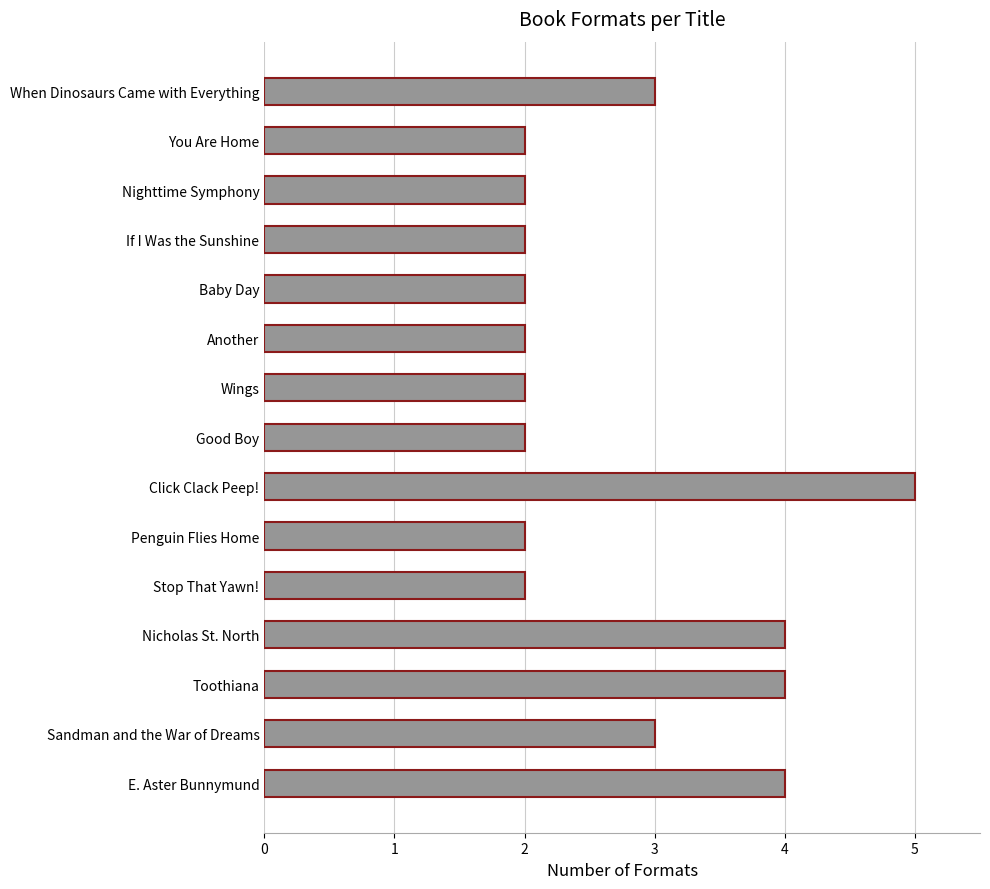

Reading top to bottom, extract all data points from this chart.

3	2	2	2	2	2	2	2	5	2	2	4	4	3	4